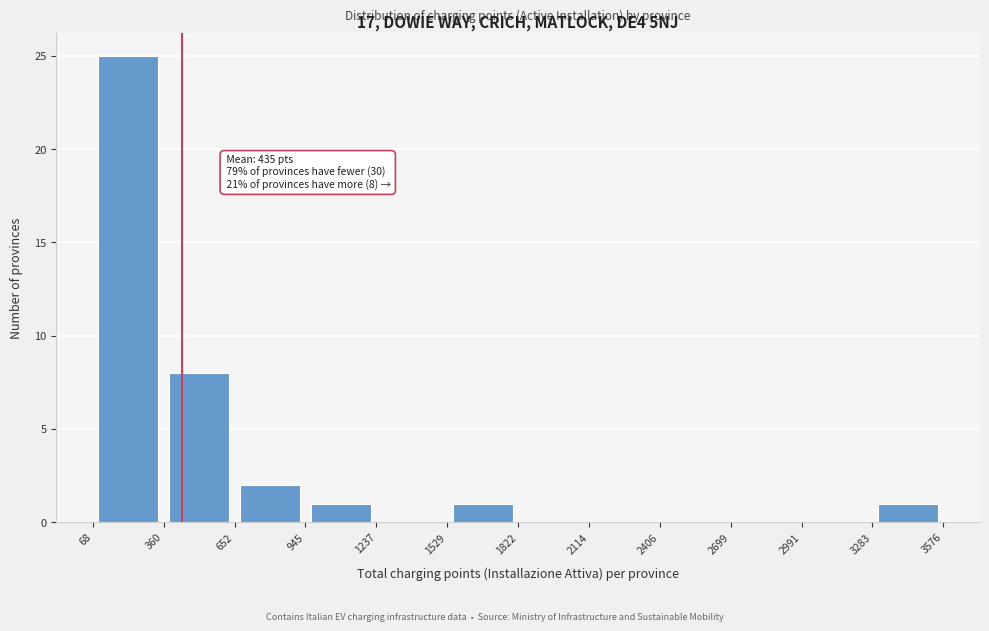

Which range on the x-axis has the tallest bar?

68 to 360